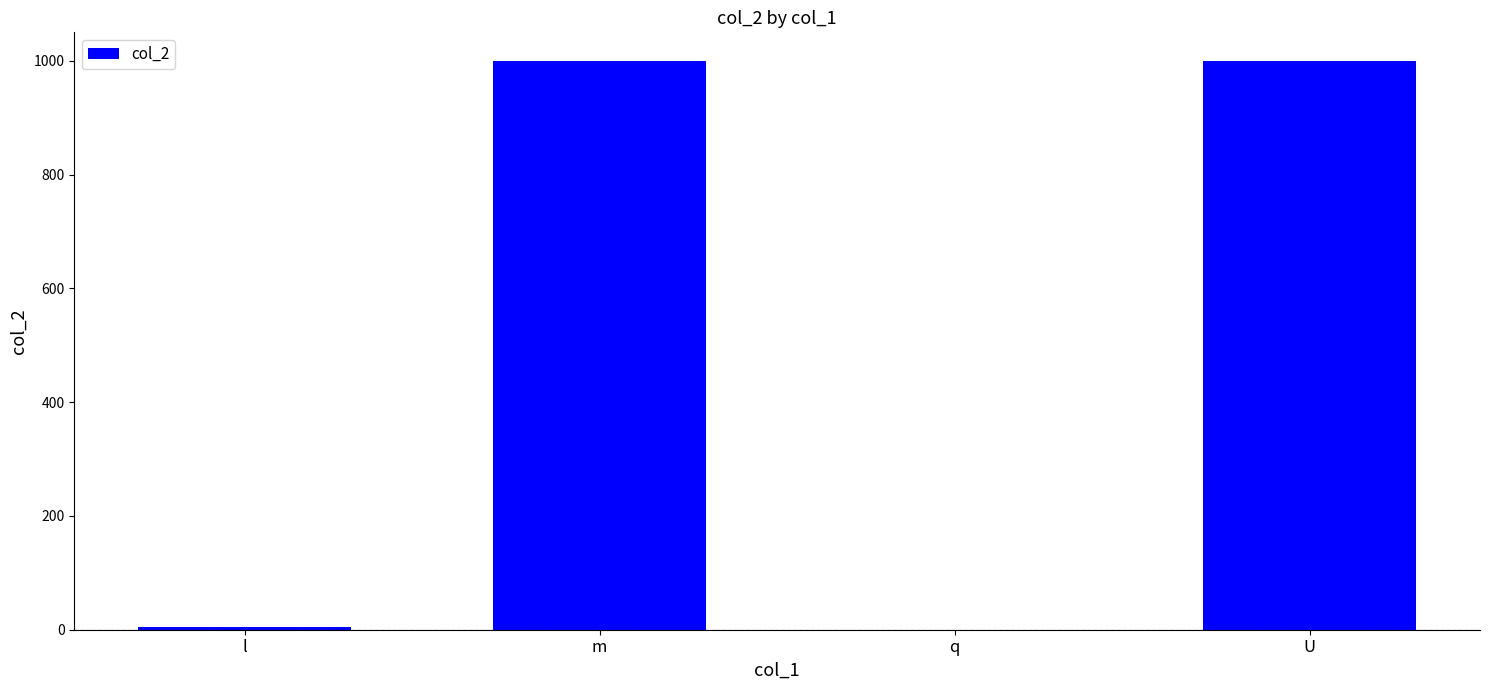

Between l and U, which is larger?

U